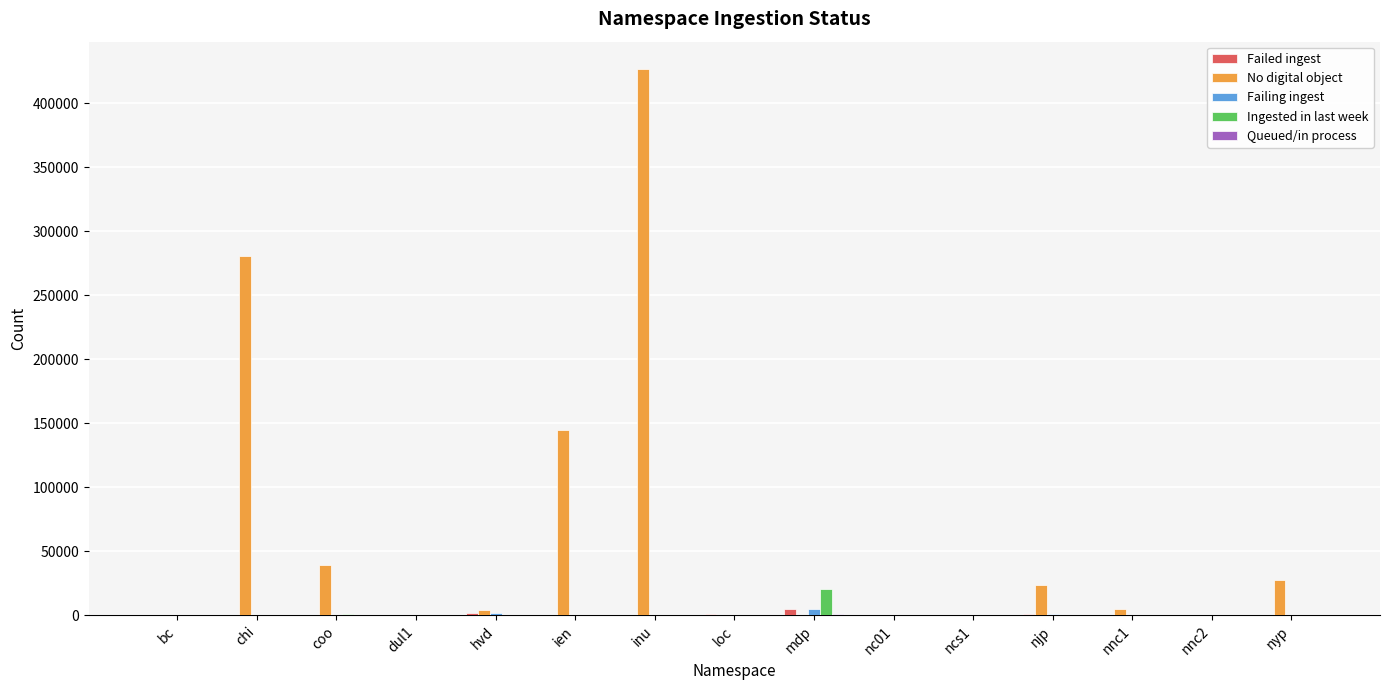

What is the maximum value shown in the chart?

426816